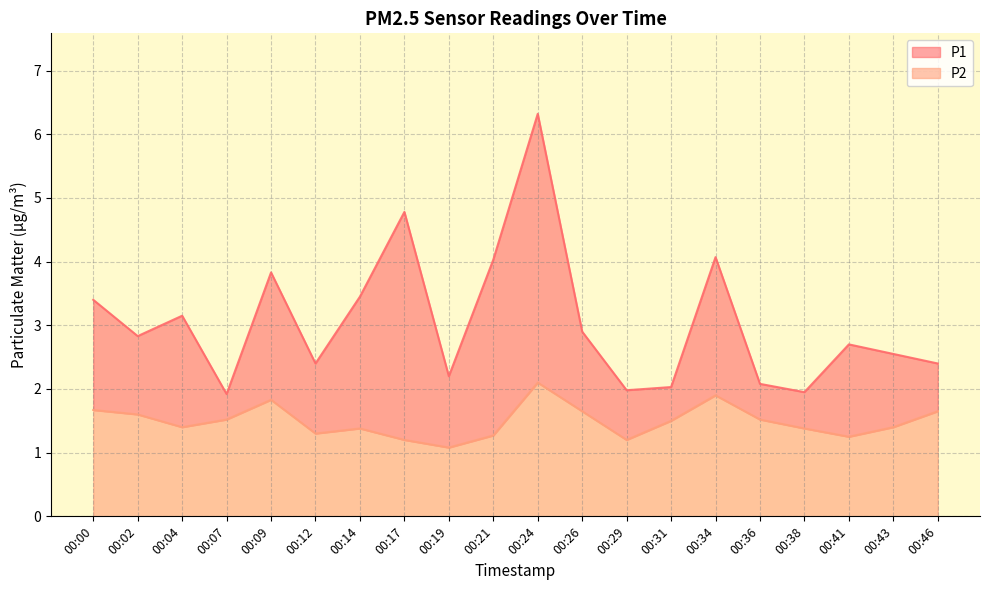

At how many categories does at least one series exceed 6?

1